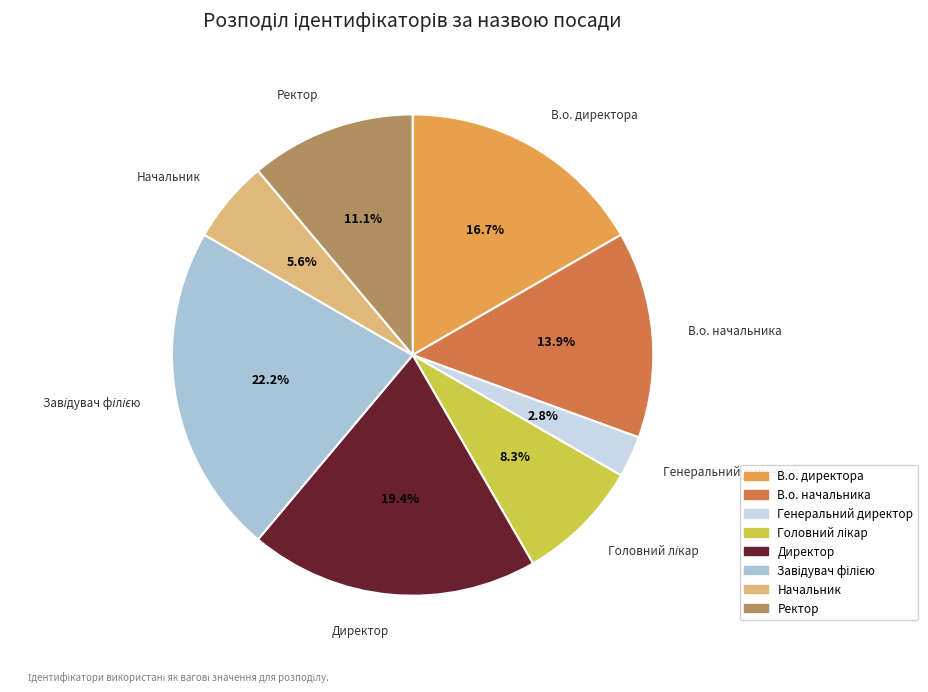

To the nearest percent, what is the combined percentage of В.о. директора and Директор?

36%